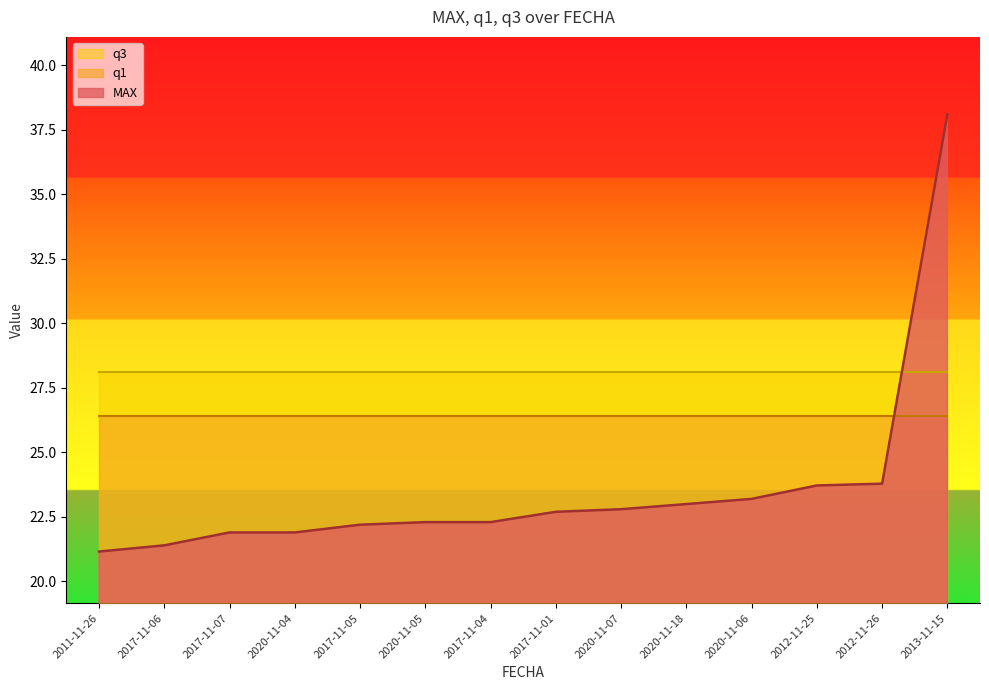

True or false: MAX has a value of 36.8 at 2017-11-06.

False